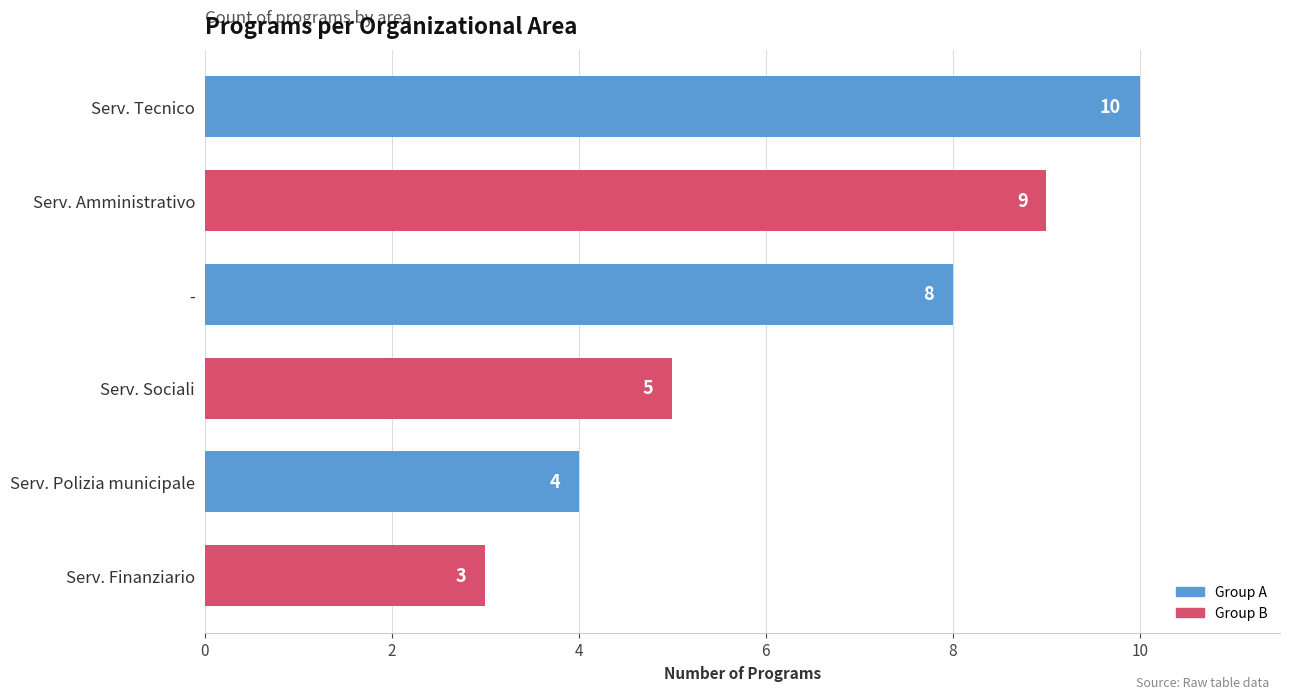

The chart shows a value of 4 at Serv. Polizia municipale. True or false?

True